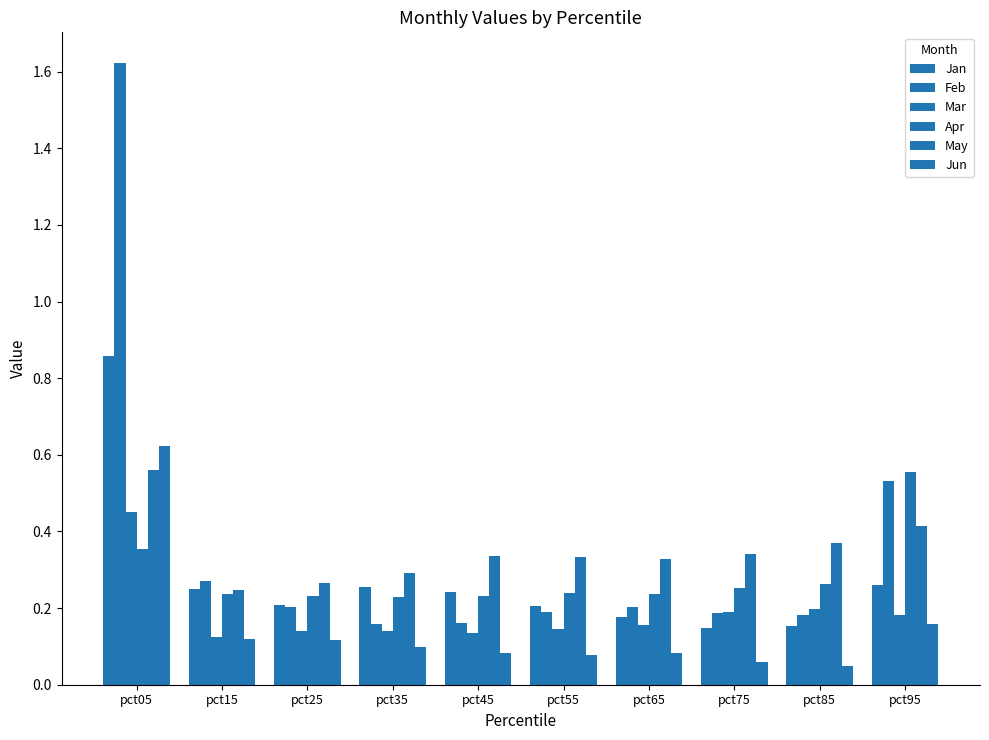

How many bars are there in total?

60